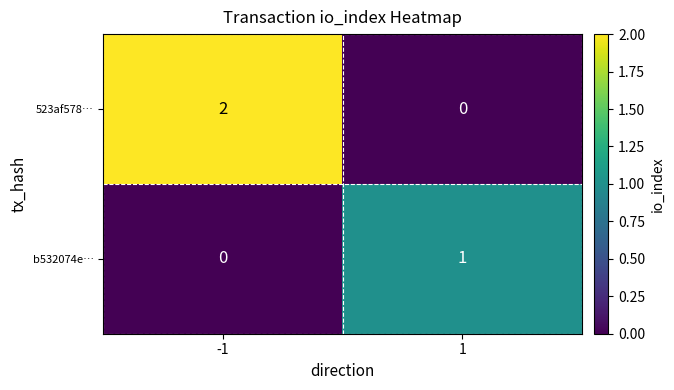

Is the value of b532074e… at 1 greater than the value of 523af578… at -1?

No